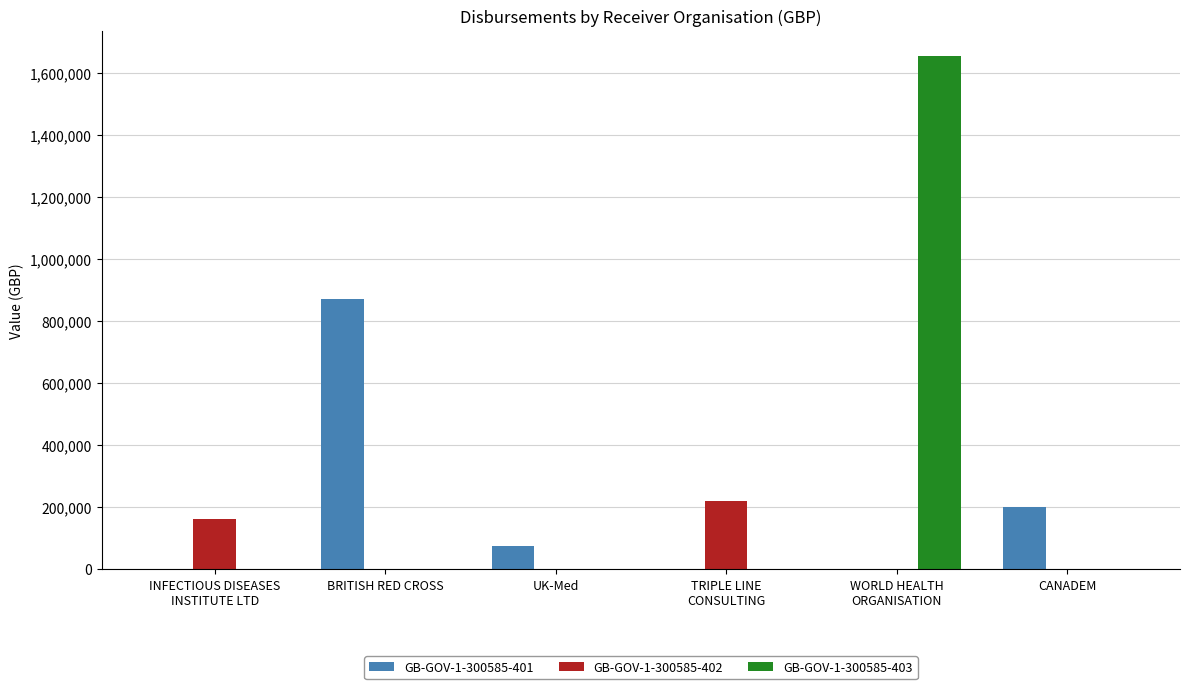

What is the greatest value displayed?

1654685.5